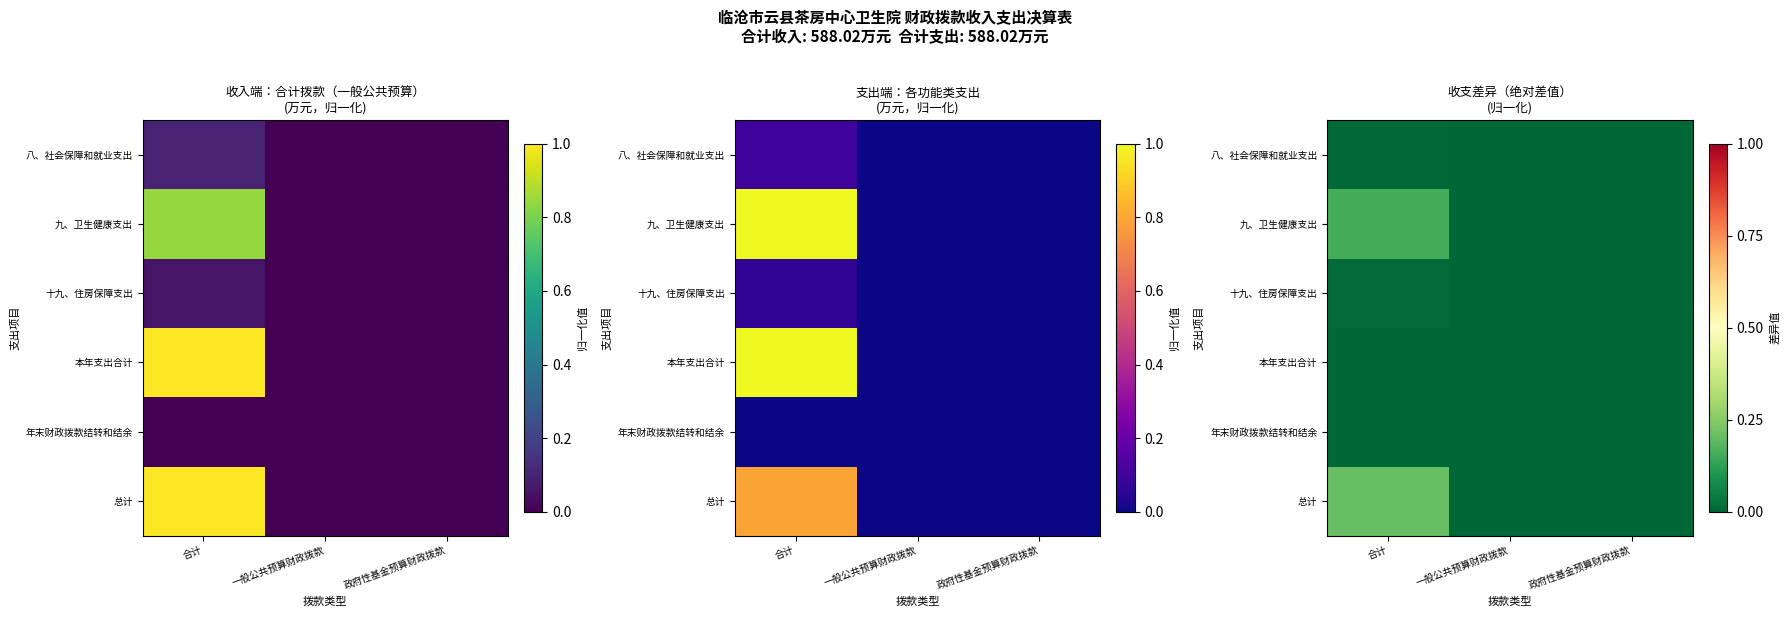

What is the difference between the maximum and minimum values in the 总计 series?

0.2